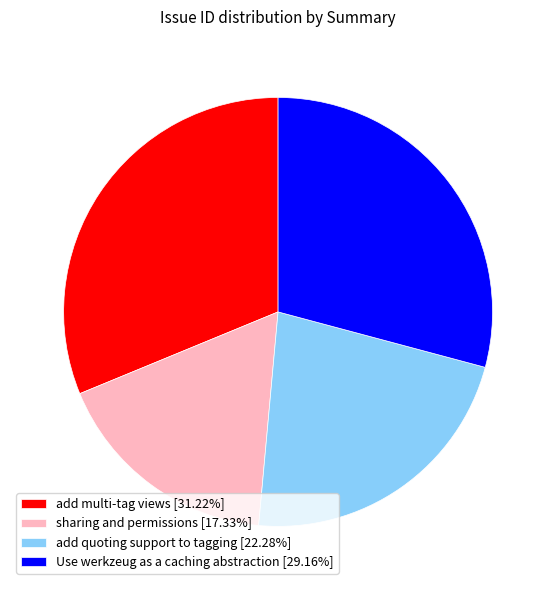

Does Use werkzeug as a caching abstraction represent more than half of the total?

No